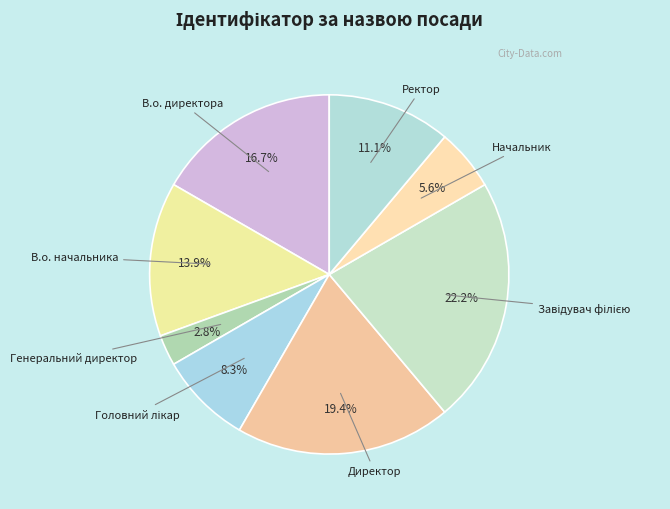

Count the number of slices in the pie.

8